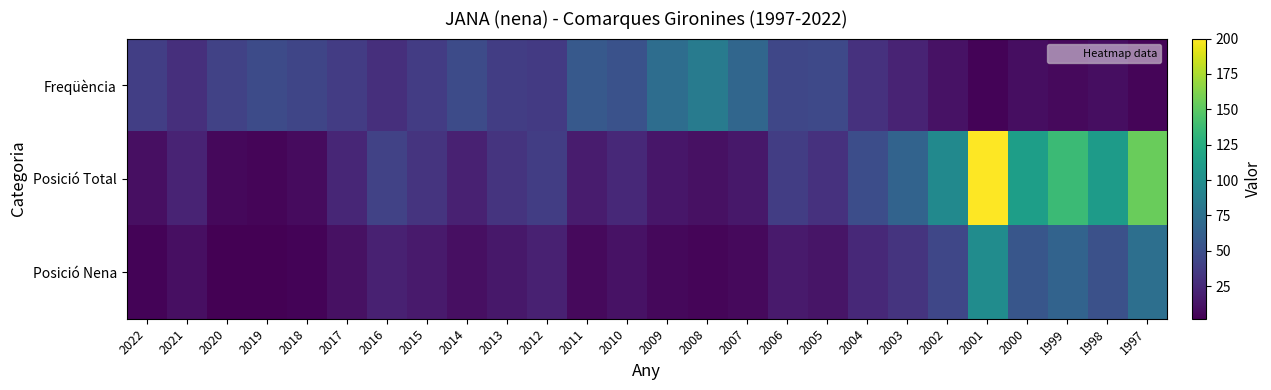

How many distinct data groups are displayed?

3